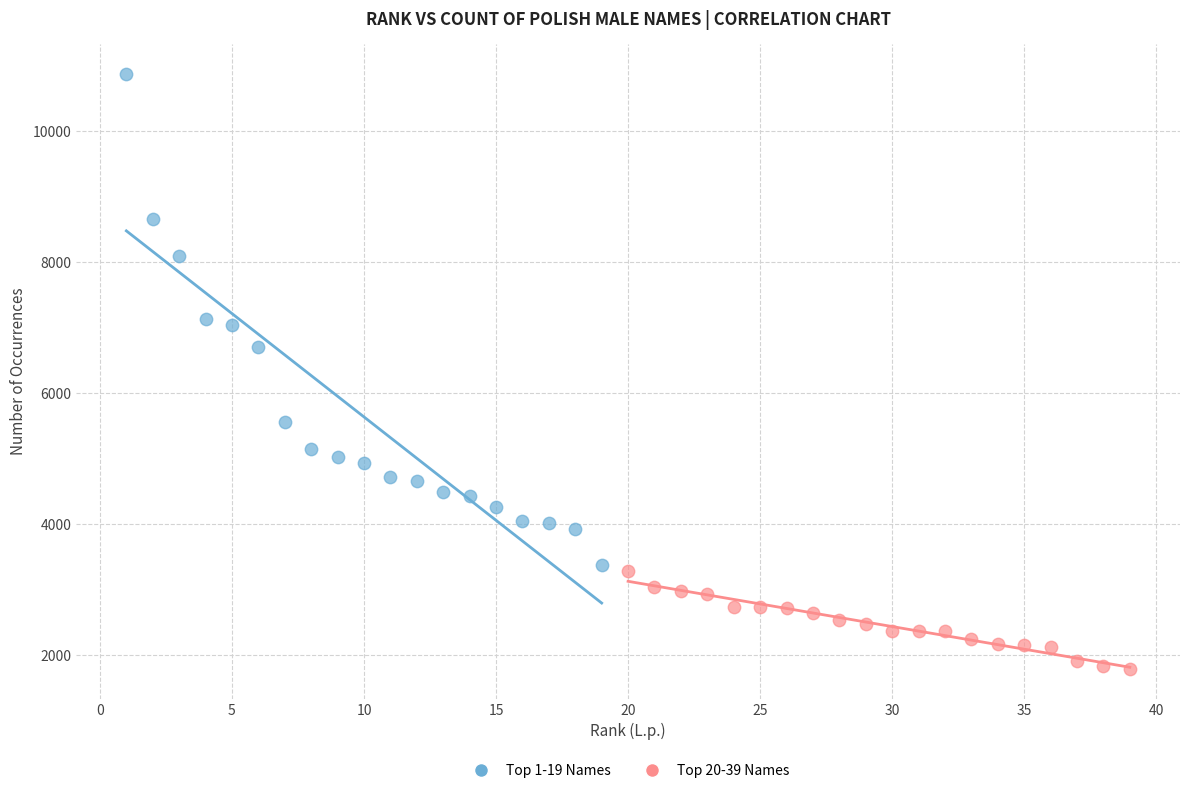

Which series reaches the minimum Y coordinate?

Top 20-39 Names